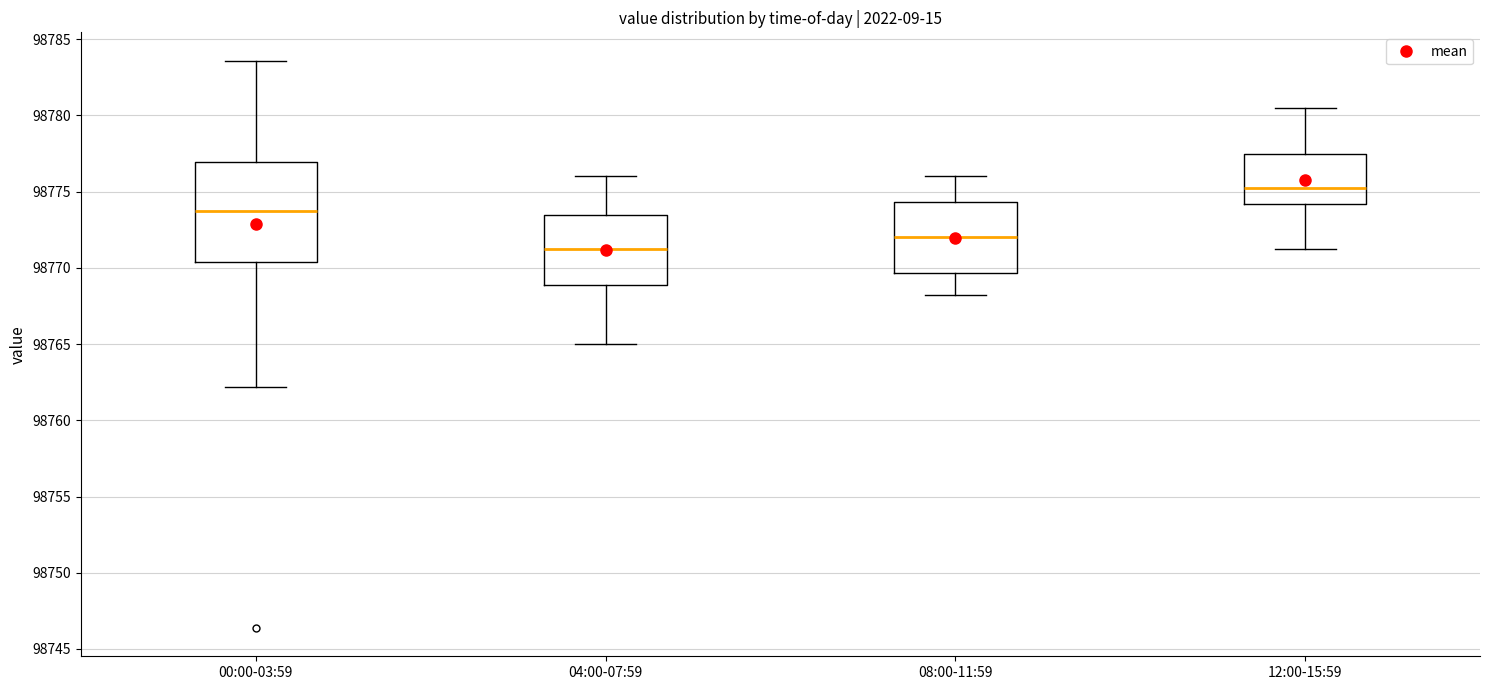

Reading left to right, read every box against the y-axis: the position of its median line, the range the box covers, and the ends of its whiskers. The values are not printed on the chart, so give them approximately, as read against the axis.

00:00-03:59: median 98774.0, box 98770.5 to 98777.0, whiskers 98762.0 to 98783.5
04:00-07:59: median 98771.5, box 98769.0 to 98773.5, whiskers 98765.0 to 98776.0
08:00-11:59: median 98772.0, box 98769.5 to 98774.5, whiskers 98768.5 to 98776.0
12:00-15:59: median 98775.5, box 98774.0 to 98777.5, whiskers 98771.5 to 98780.5